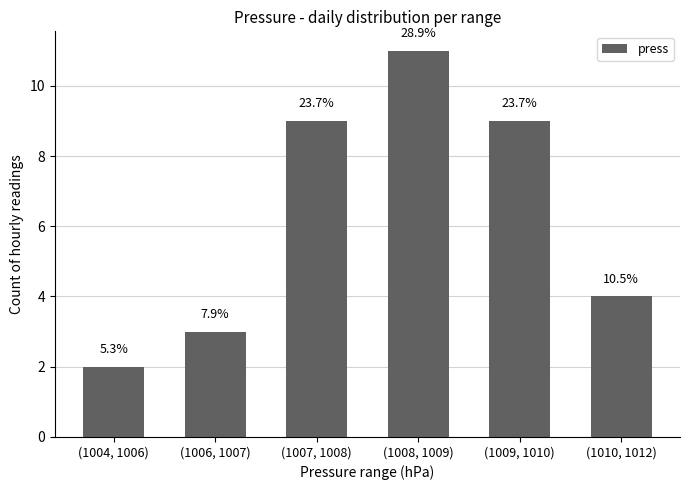

How many values are between 3 and 9?

4